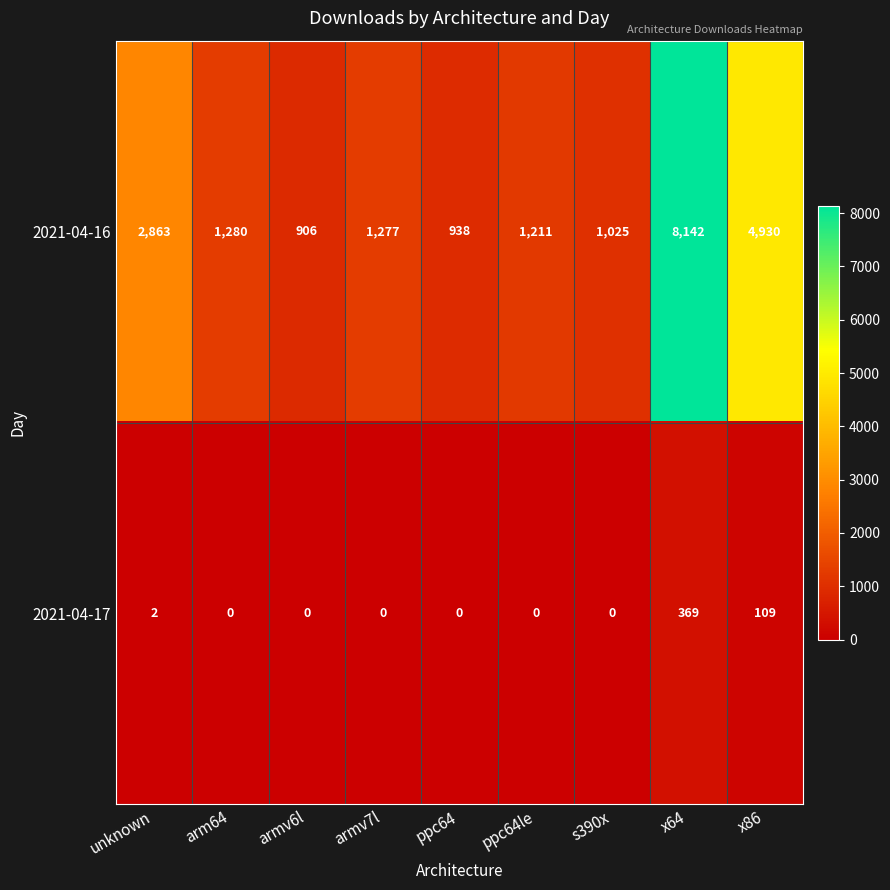

True or false: 2021-04-17 has a value of 516 at x64.

False